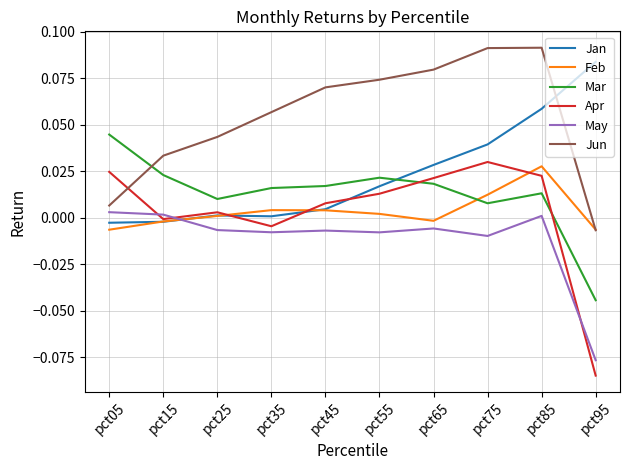

How many times do Feb and May cross each other?

1